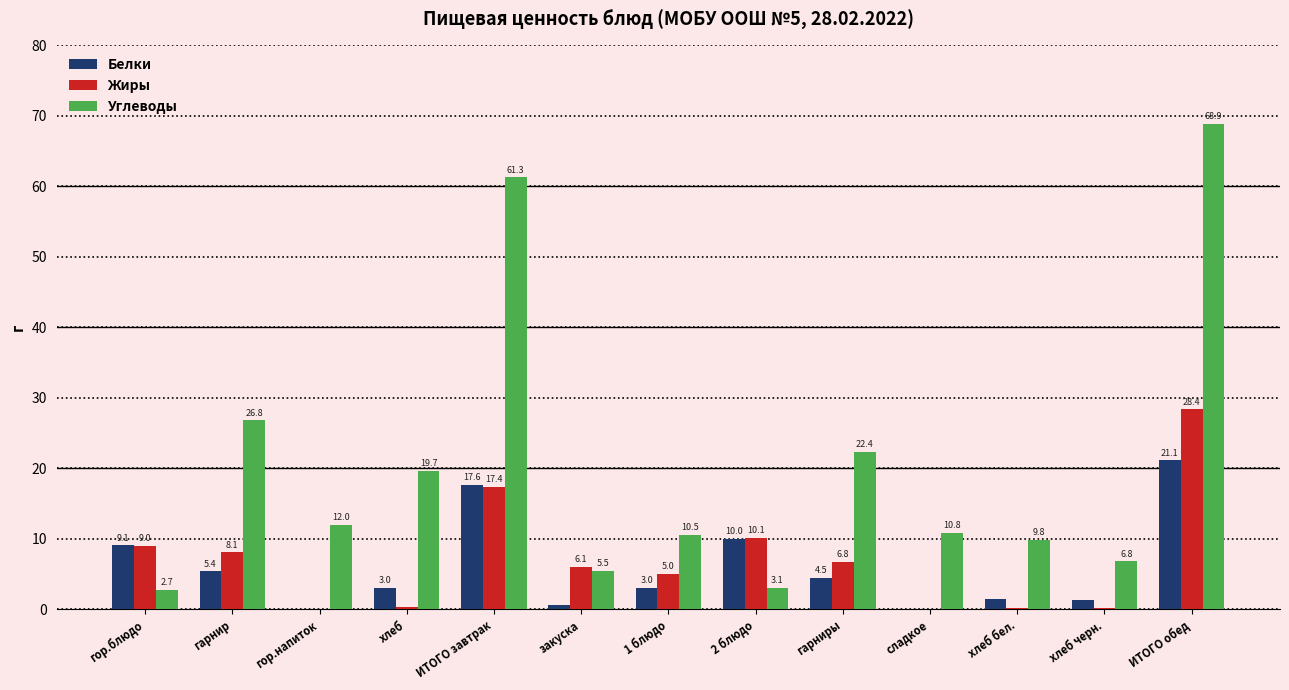

Which series changed the most between хлеб and закуска?

Углеводы